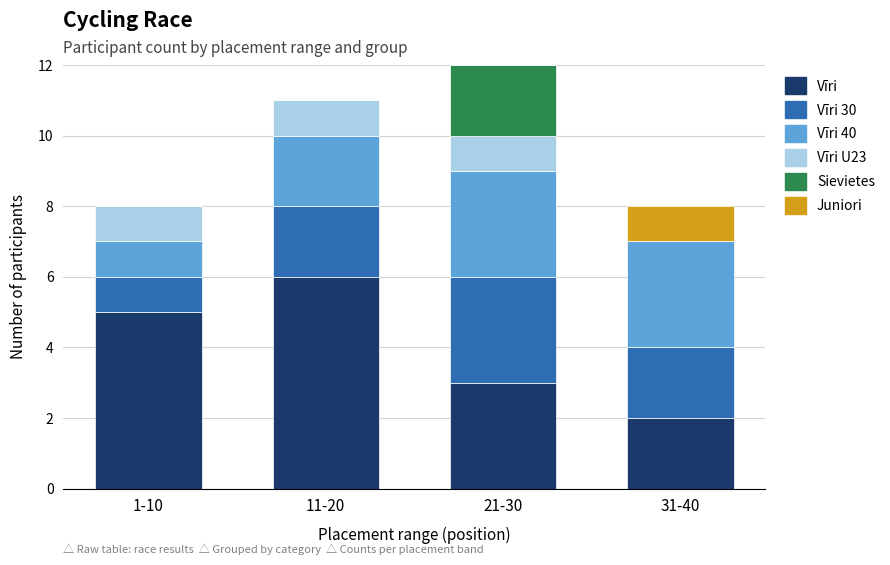

What is the total value across all series at 31-40?

8